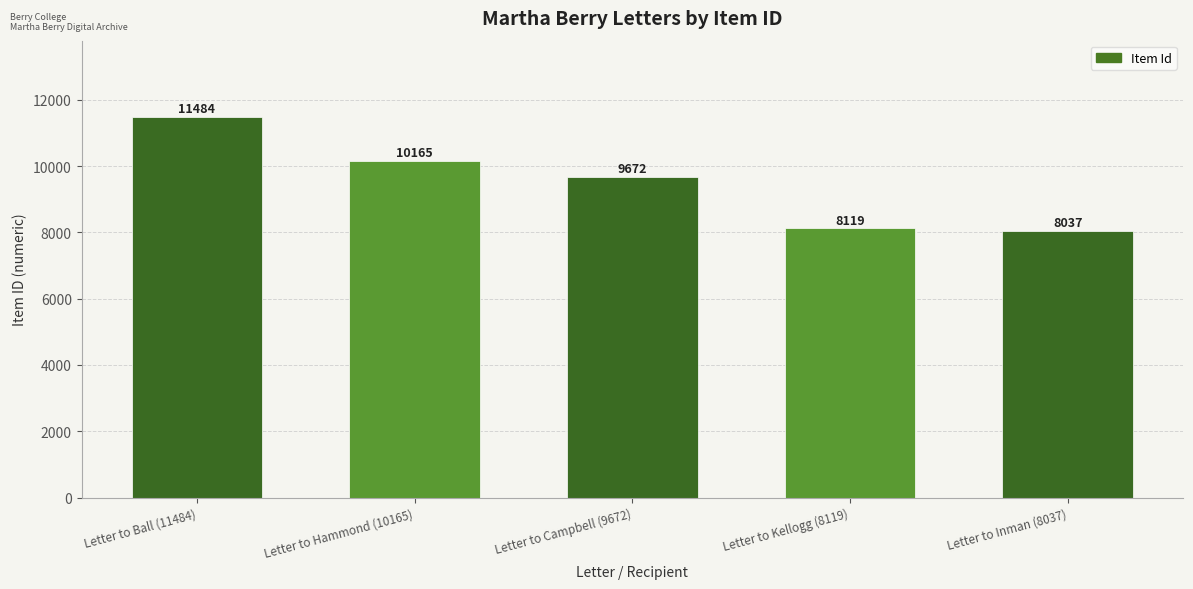

Reading left to right, list all the values displayed in this chart.

11484	10165	9672	8119	8037